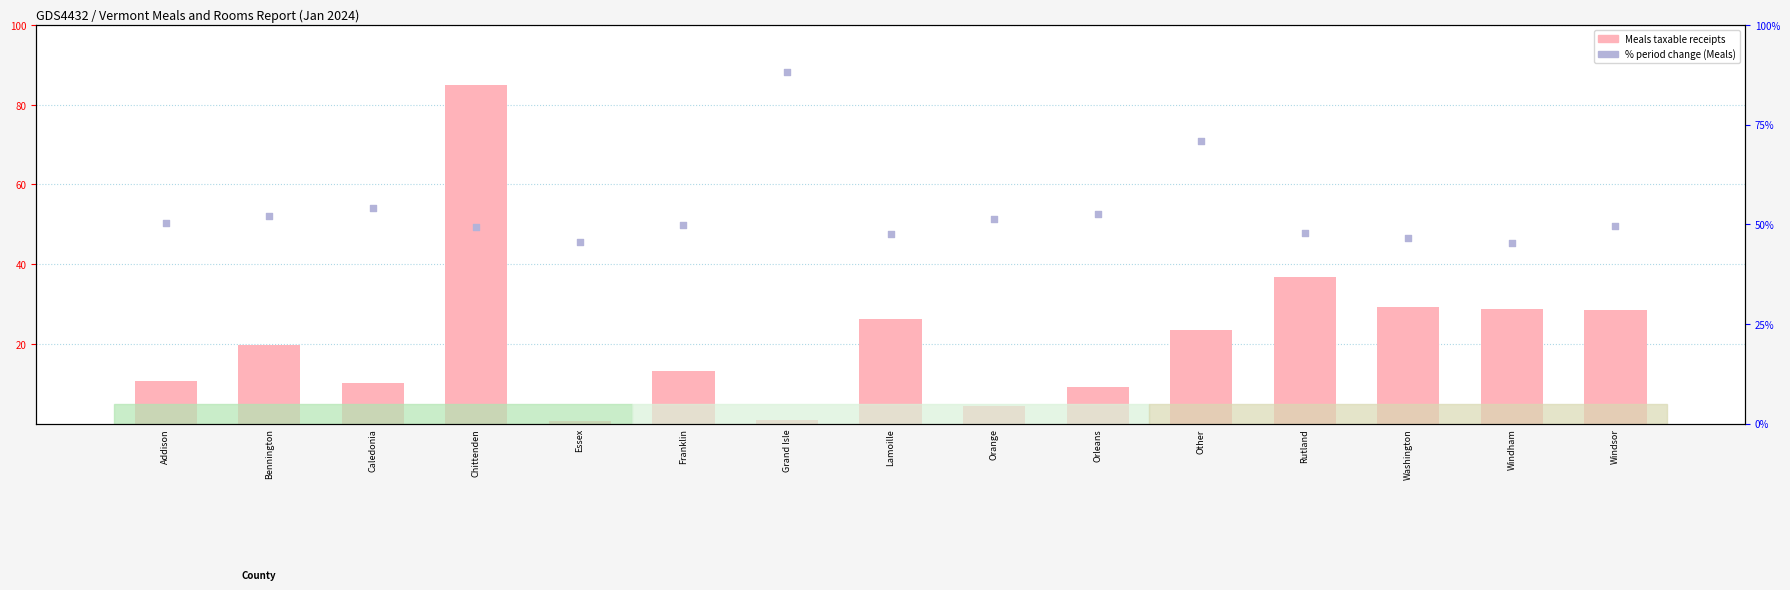

At how many categories does at least one series exceed 79?

2